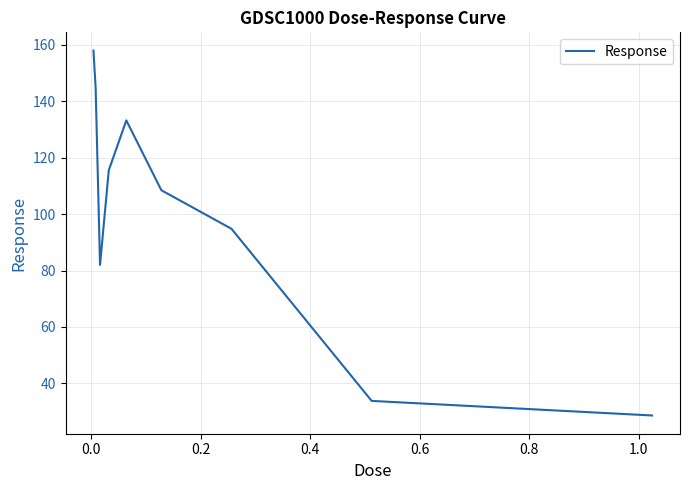

What is the maximum value shown in the chart?

158.0